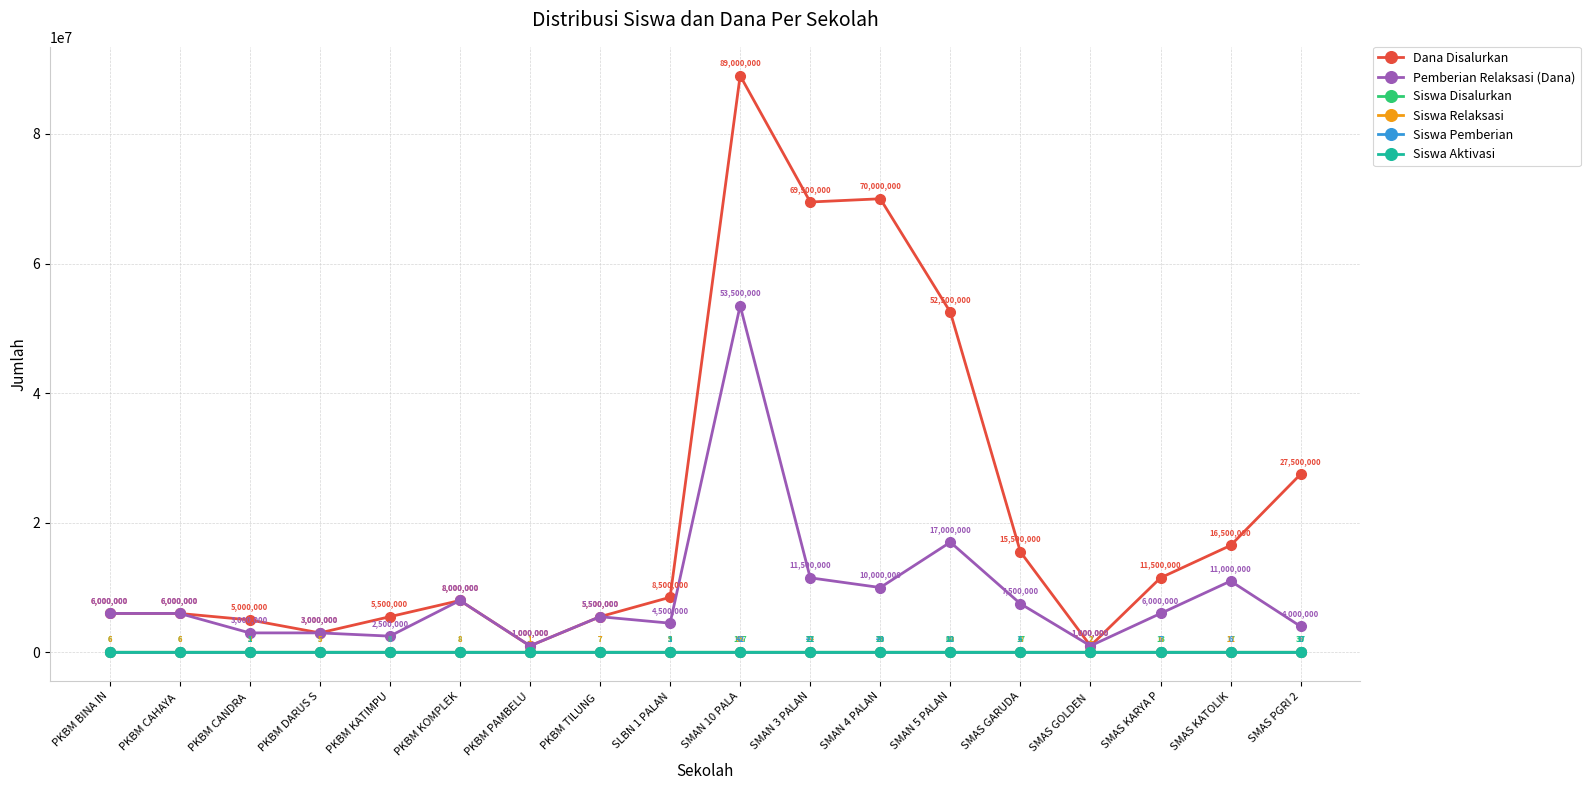

True or false: Siswa Aktivasi has more than 2 interior local peaks.

True